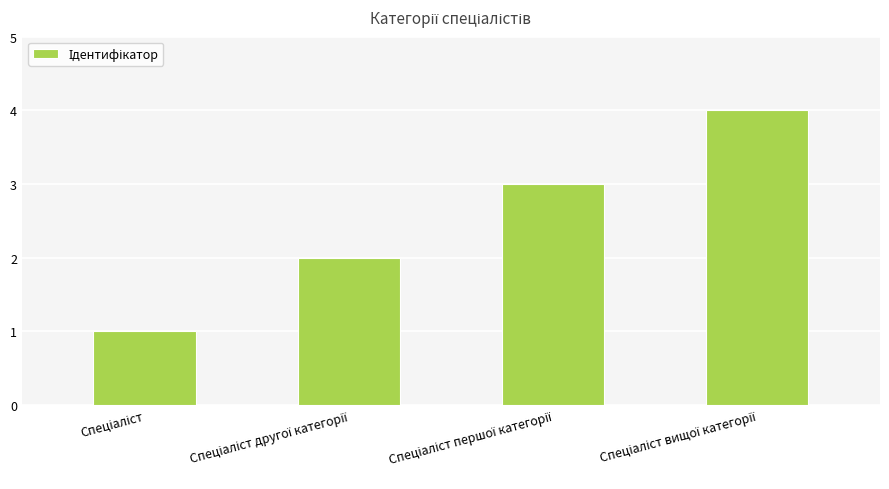

What is the sum of all values?

10